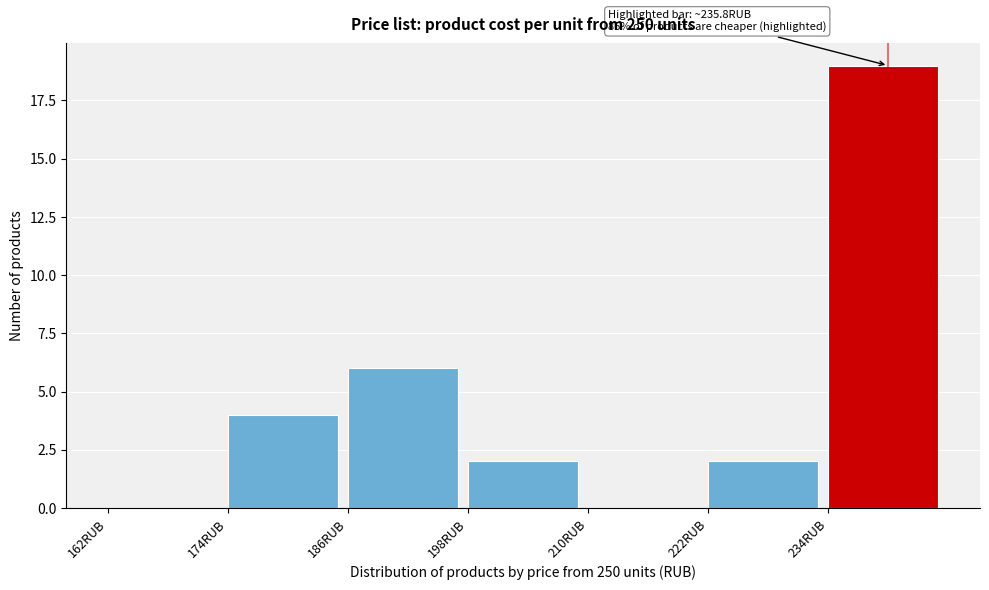

Which range on the x-axis has the tallest bar?

234 to 246